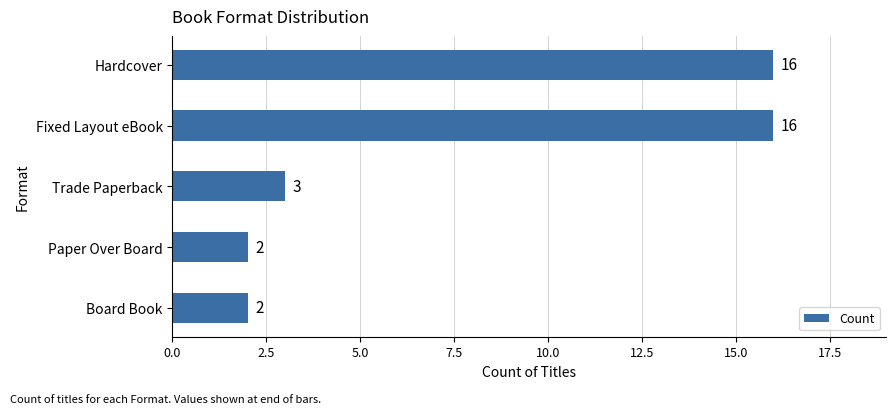

At which label is the value closest to 9?

Trade Paperback